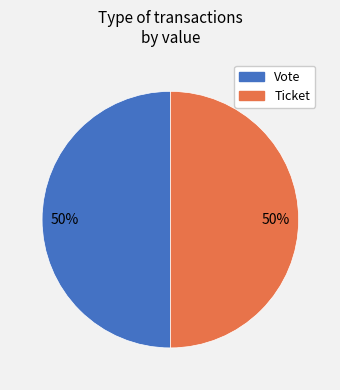

What percentage is the Ticket slice, to the nearest percent?

50%